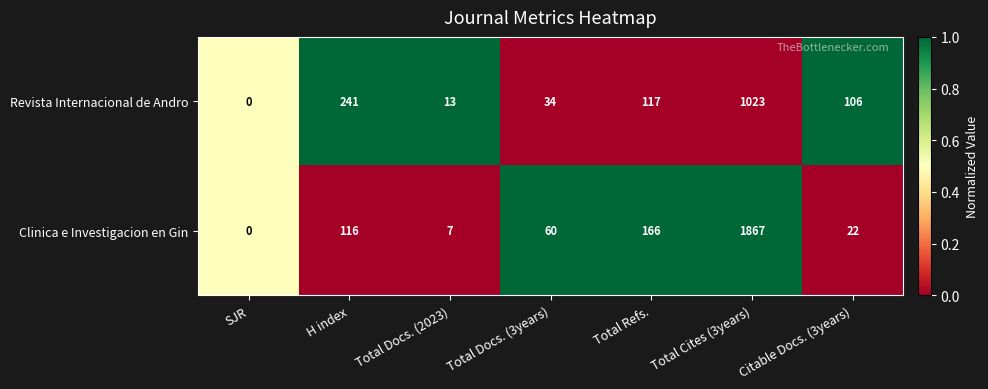

What value does the Clinica e Investigacion en Gin series have at H index?

116